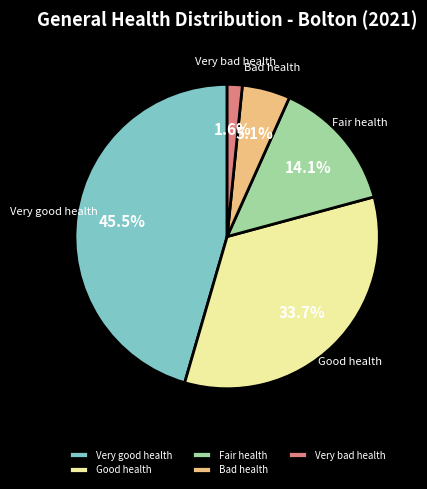

How much of the chart is everything except Fair health?

85.9%